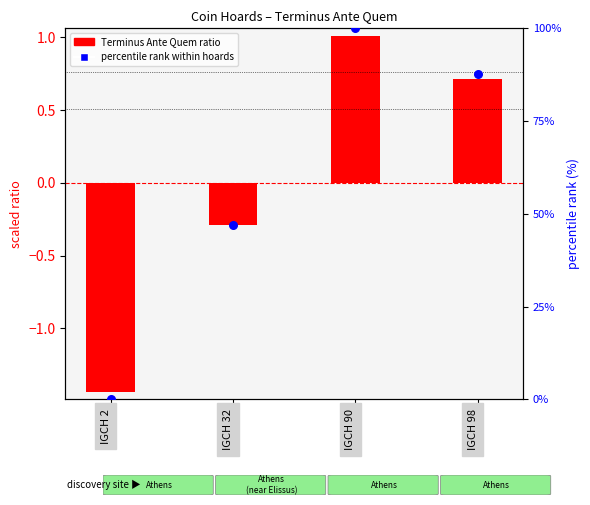

Which series has the widest spread of Y values?

percentile rank within hoards